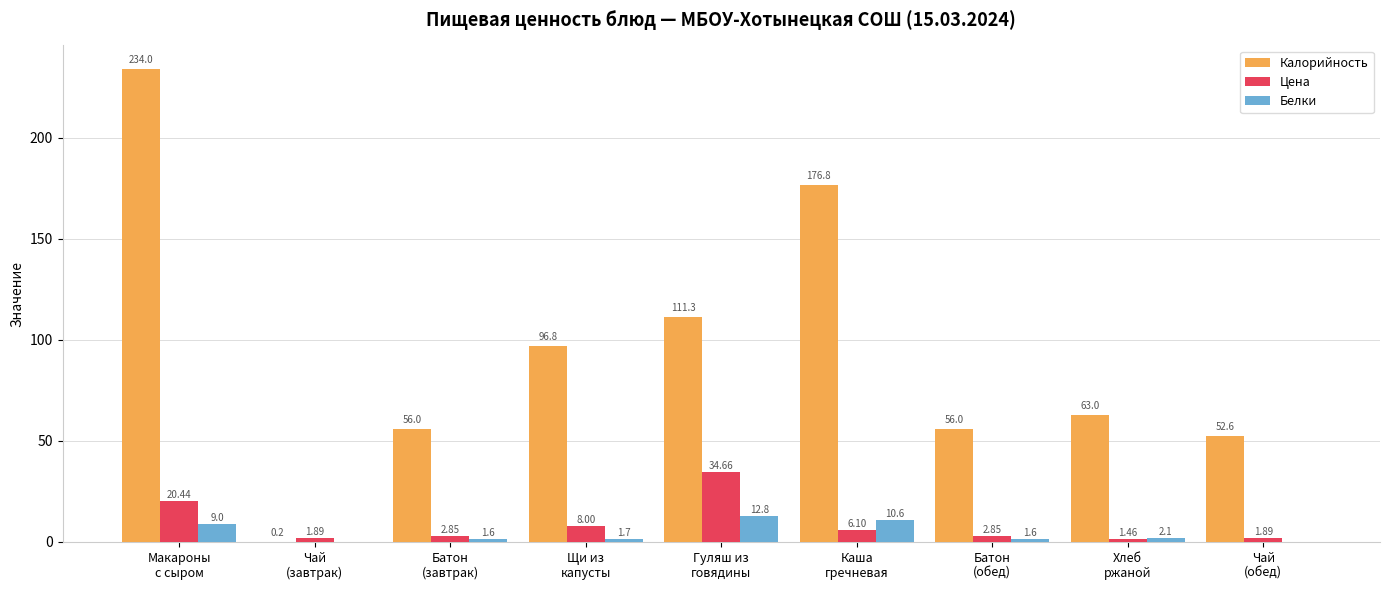

Is the value of Калорийность at Щи из
капусты greater than the value of Цена at Макароны
с сыром?

Yes